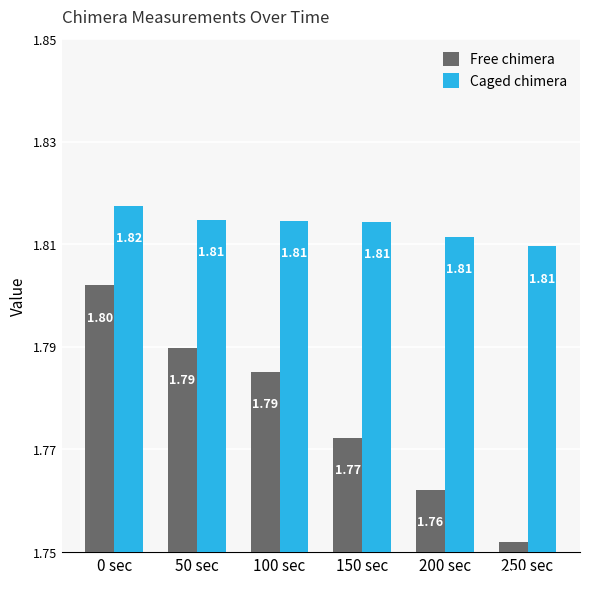

Which series has the largest total across all categories?

Caged chimera